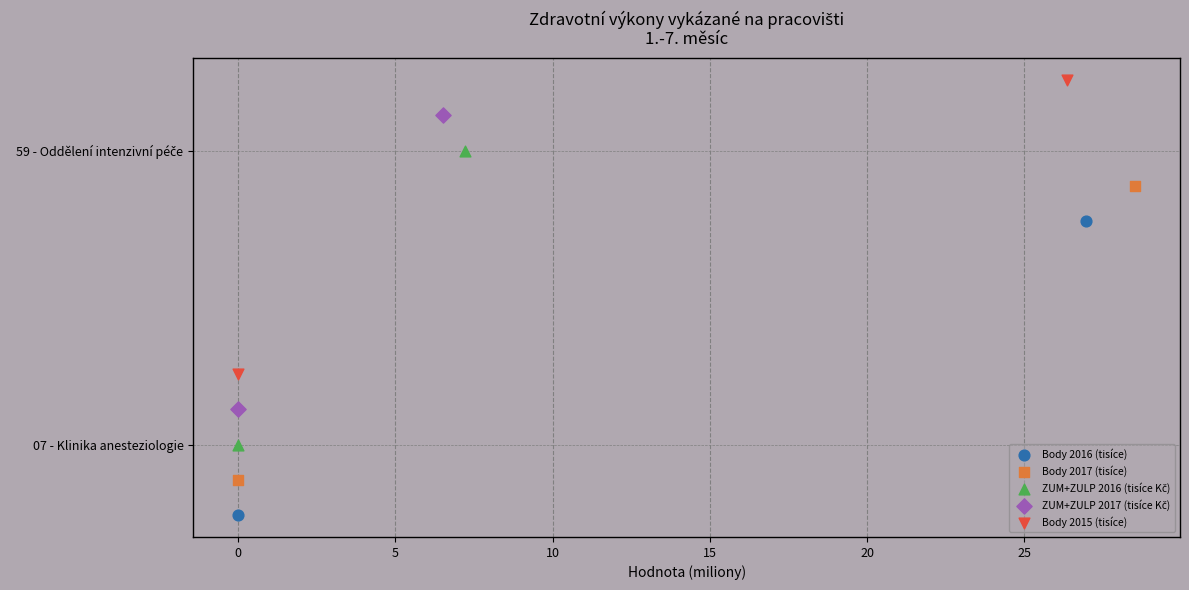

Which series contains the lowest Y value?

Body 2016 (tisíce)